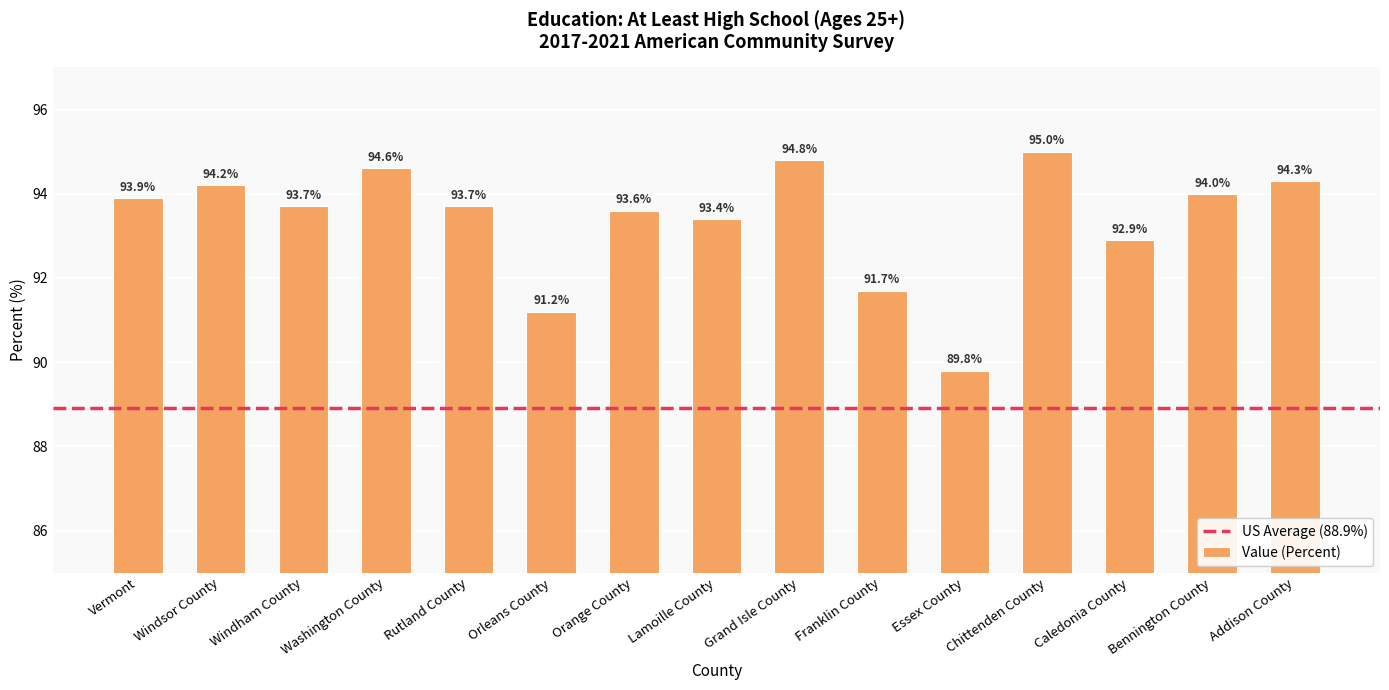

Count the number of categories in the chart.

15